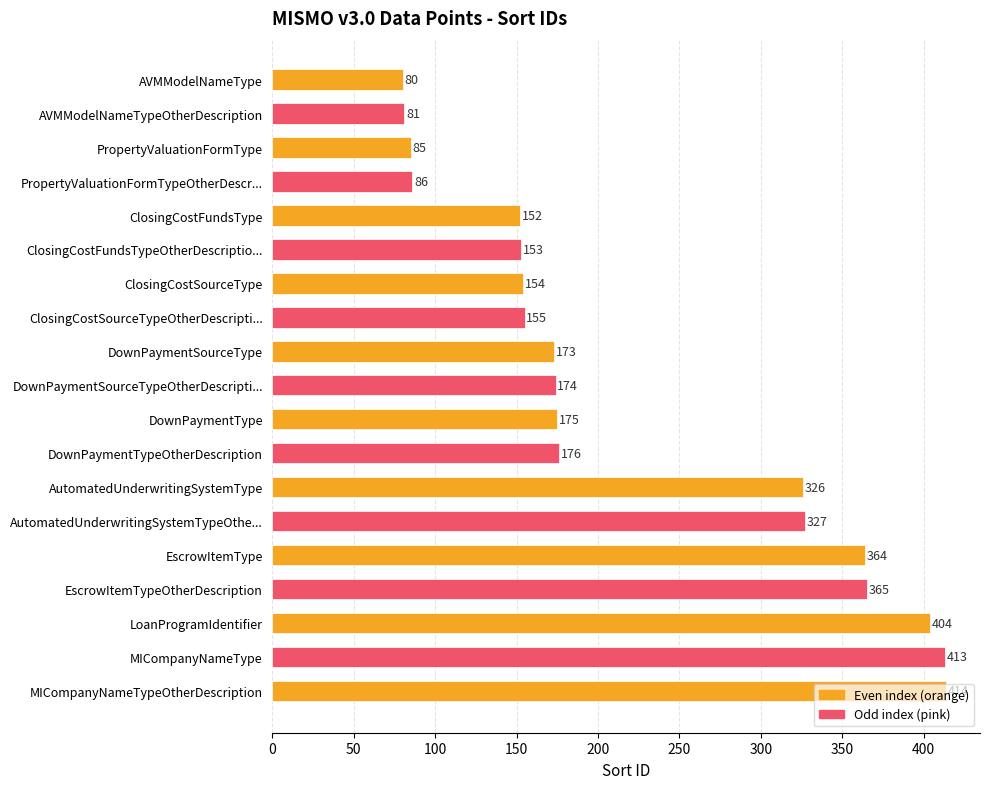

What is the label of the 16th bar from the top?

EscrowItemTypeOtherDescription